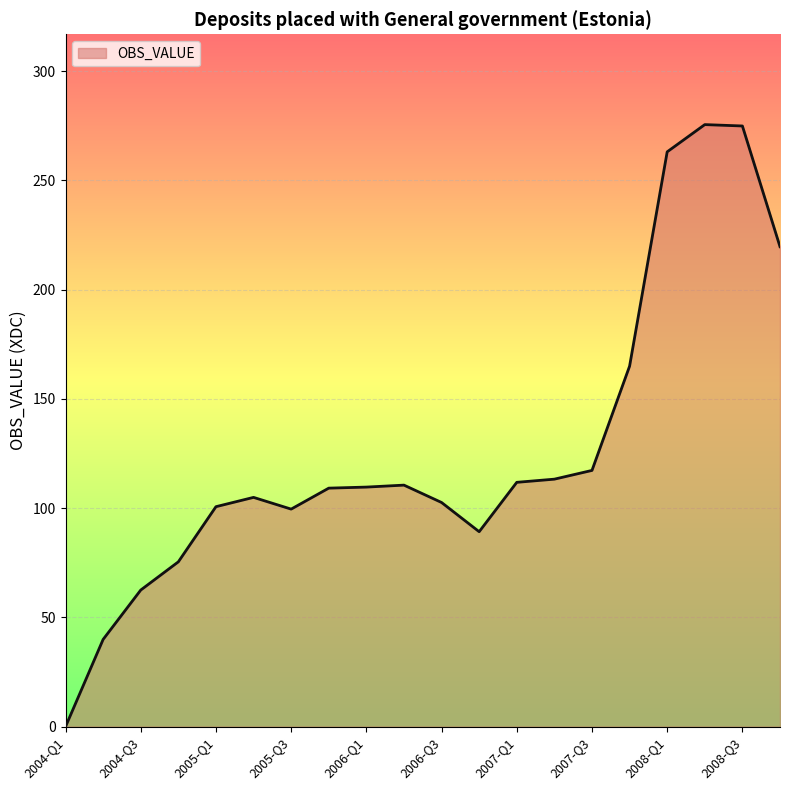

How many lines are shown in the chart?

1